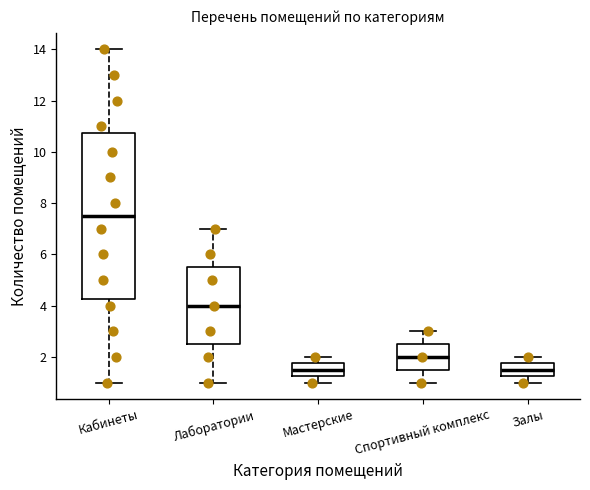

Reading left to right, read every box against the y-axis: the position of its median line, the range the box covers, and the ends of its whiskers. The values are not printed on the chart, so give them approximately, as read against the axis.

Кабинеты: median 7.6, box 4.2 to 10.8, whiskers 1.0 to 14.0
Лаборатории: median 4.0, box 2.6 to 5.6, whiskers 1.0 to 7.0
Мастерские: median 1.6, box 1.2 to 1.8, whiskers 1.0 to 2.0
Спортивный комплекс: median 2.0, box 1.6 to 2.6, whiskers 1.0 to 3.0
Залы: median 1.6, box 1.2 to 1.8, whiskers 1.0 to 2.0